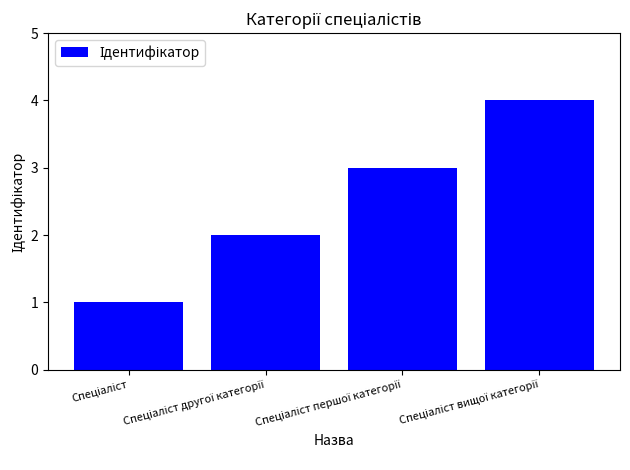

How many data points does each series have?

4